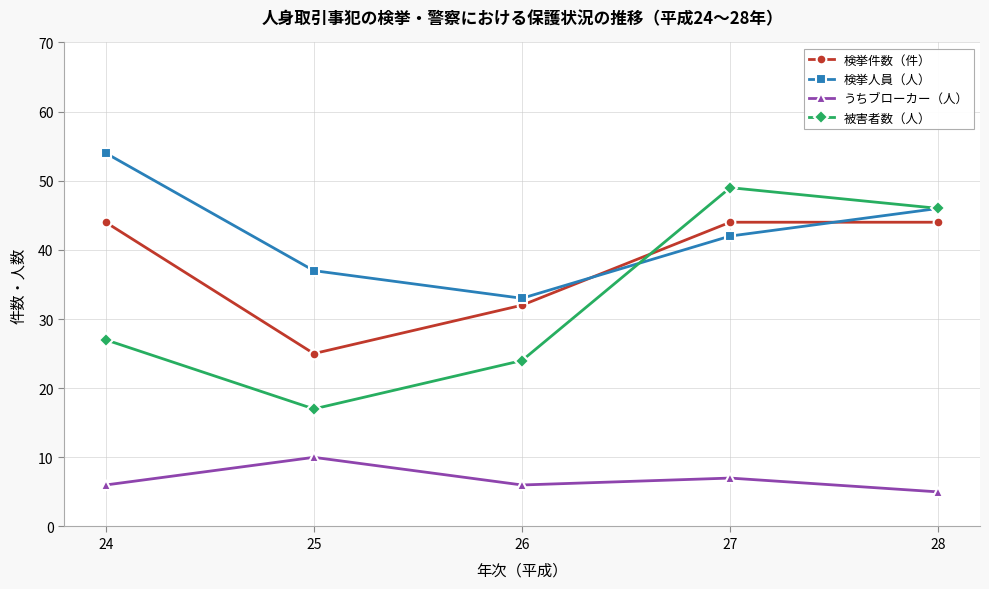

How many interior local valleys does the 被害者数（人） series have?

1